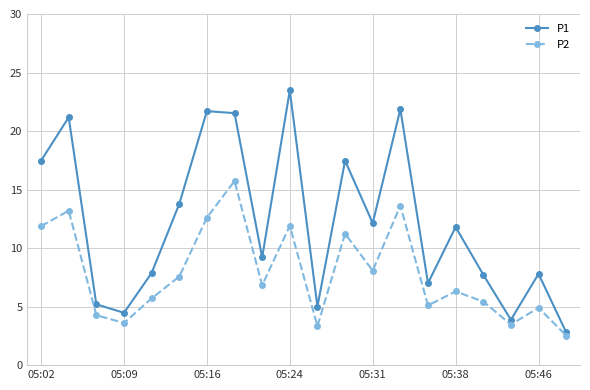

How many values in the P2 series exceed 6?

11